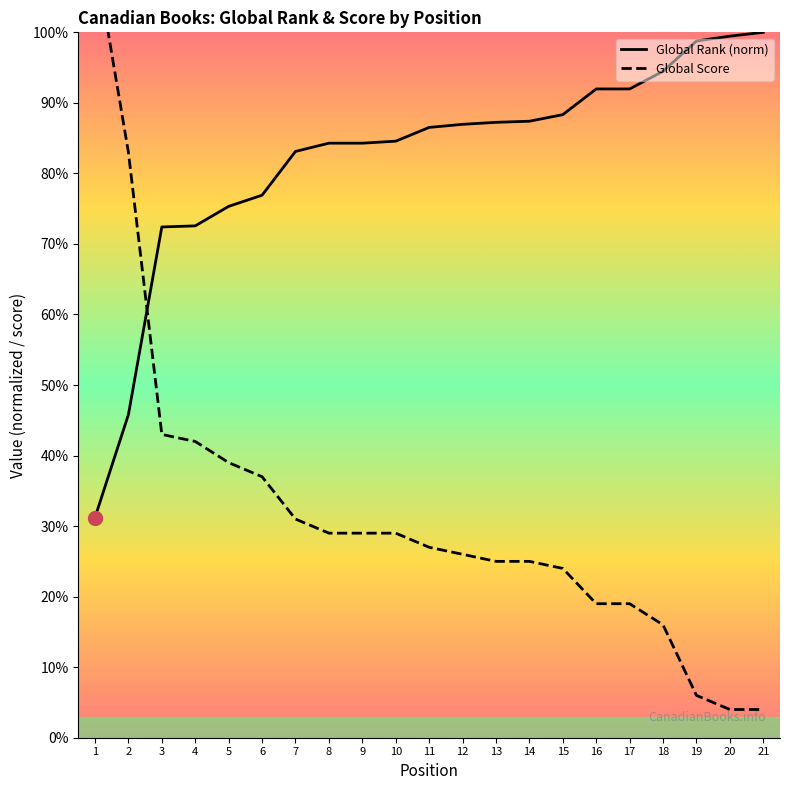

Reading right to left, transcribe all the data shown in this chart.

Global Rank (norm): 21=100.0	20=99.5	19=98.8	18=94.5	17=92.0	16=92.0	15=88.3	14=87.4	13=87.2	12=87.0	11=86.5	10=84.6	9=84.3	8=84.3	7=83.1	6=76.9	5=75.3	4=72.6	3=72.4	2=45.8	1=31.2
Global Score: 21=4.0	20=4.0	19=6.0	18=16.0	17=19.0	16=19.0	15=24.0	14=25.0	13=25.0	12=26.0	11=27.0	10=29.0	9=29.0	8=29.0	7=31.0	6=37.0	5=39.0	4=42.0	3=43.0	2=83.0	1=111.0